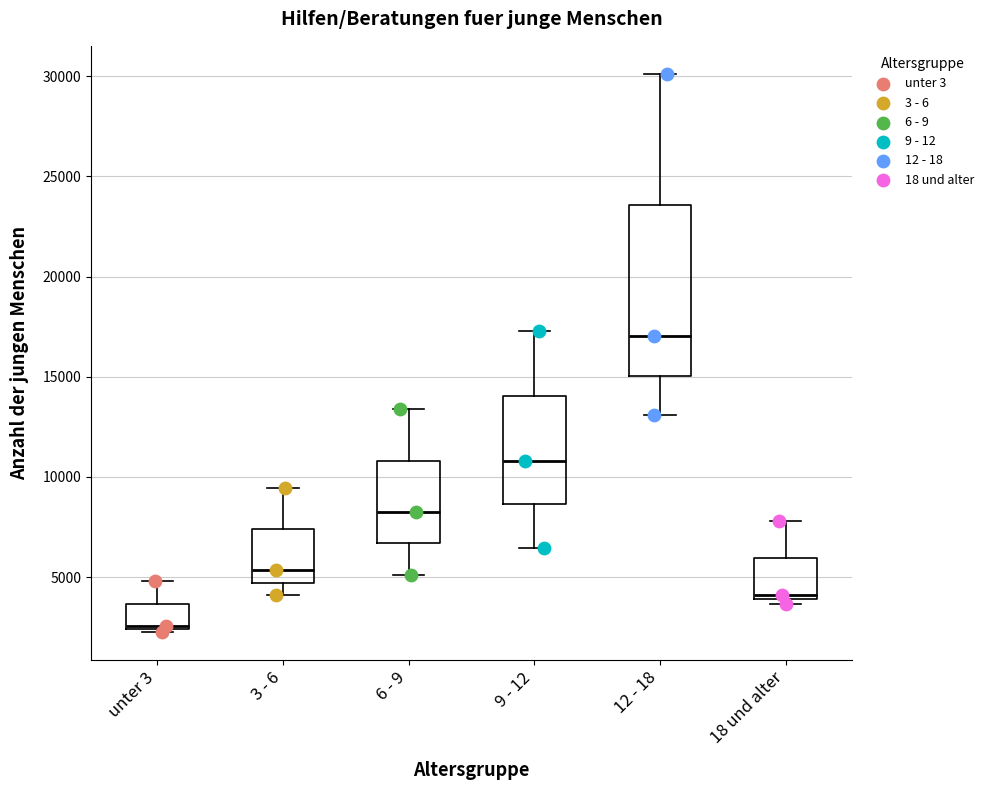

Reading left to right, read every box against the y-axis: the position of its median line, the range the box covers, and the ends of its whiskers. The values are not printed on the chart, so give them approximately, as read against the axis.

unter 3: median 2500, box 2500 to 3500, whiskers 2500 to 5000
3 - 6: median 5500, box 4500 to 7500, whiskers 4000 to 9500
6 - 9: median 8000, box 6500 to 11000, whiskers 5000 to 13500
9 - 12: median 11000, box 8500 to 14000, whiskers 6500 to 17500
12 - 18: median 17000, box 15000 to 23500, whiskers 13000 to 30000
18 und alter: median 4000 (just above the box's lower edge), box 4000 to 6000, whiskers 3500 to 8000